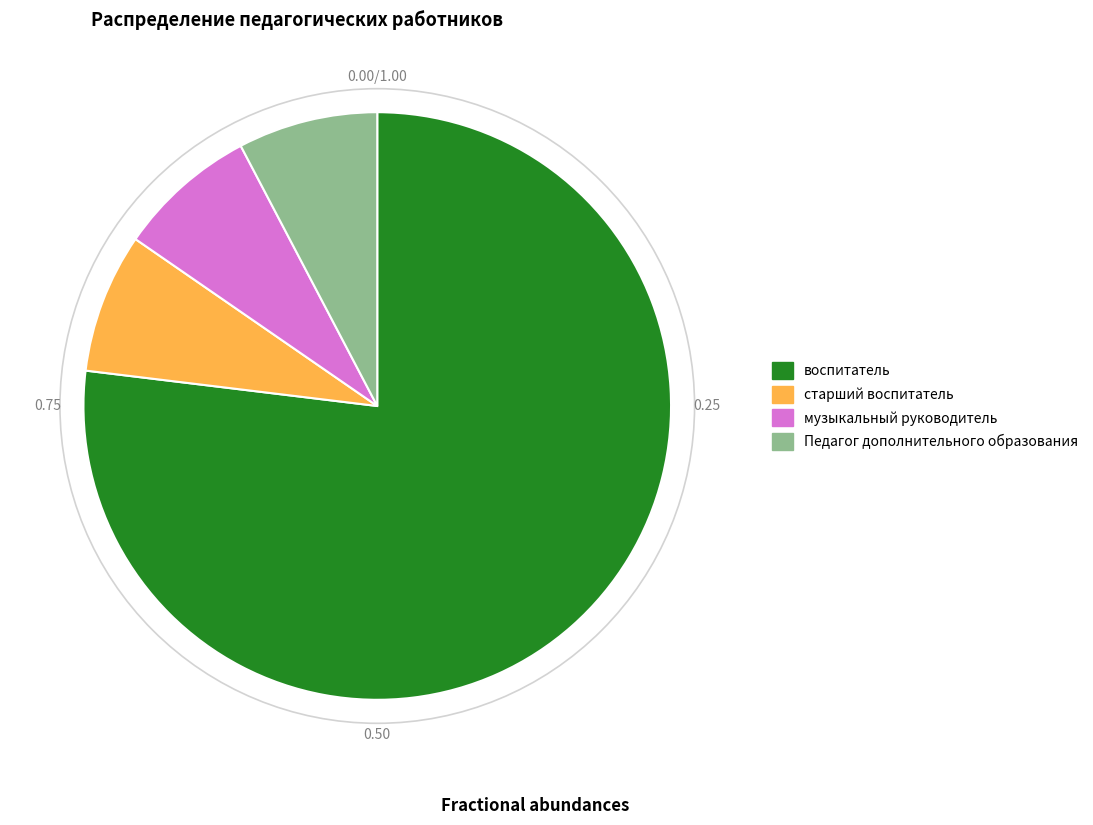

Which slice represents more than half of the pie?

воспитатель